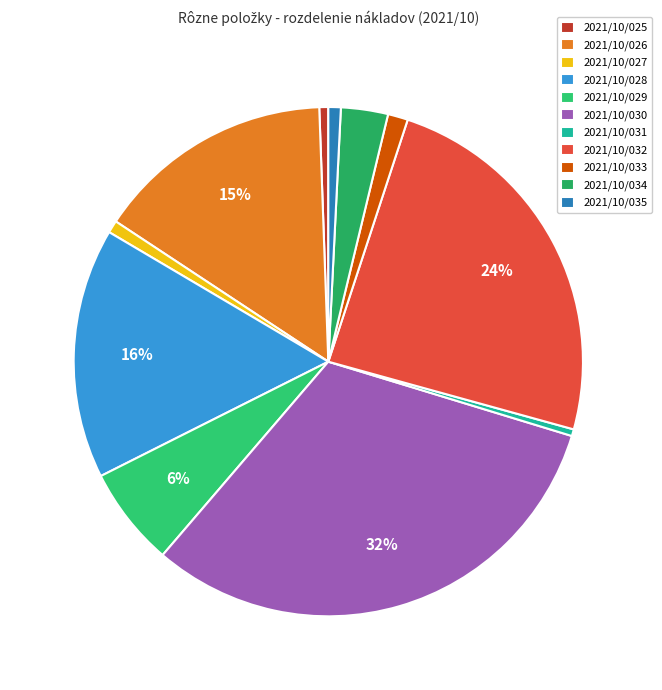

Between 2021/10/034 and 2021/10/025, which is larger?

2021/10/034